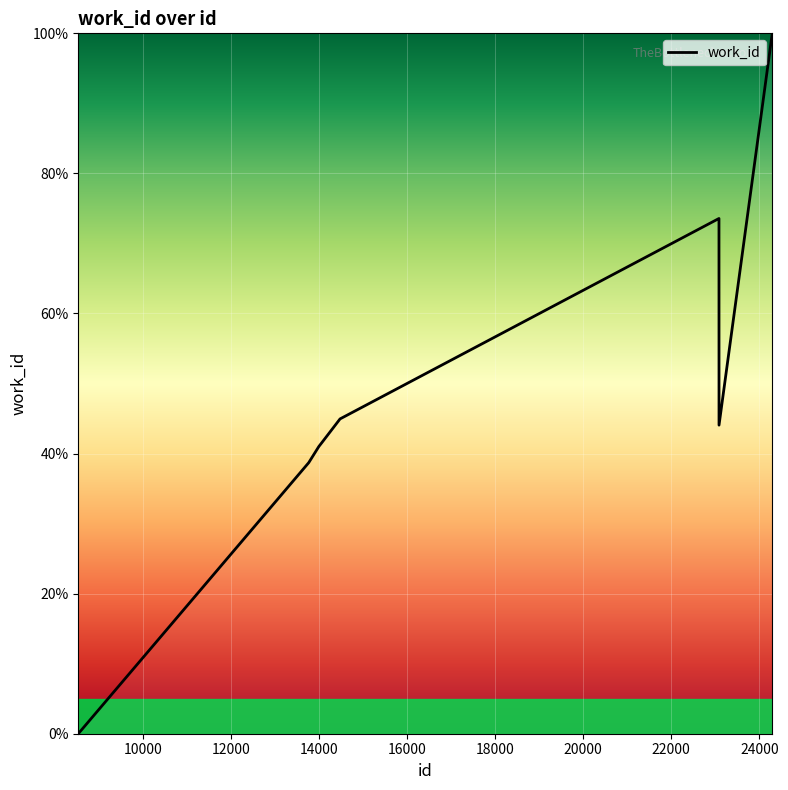

What is the difference between the maximum and minimum values?

100.0